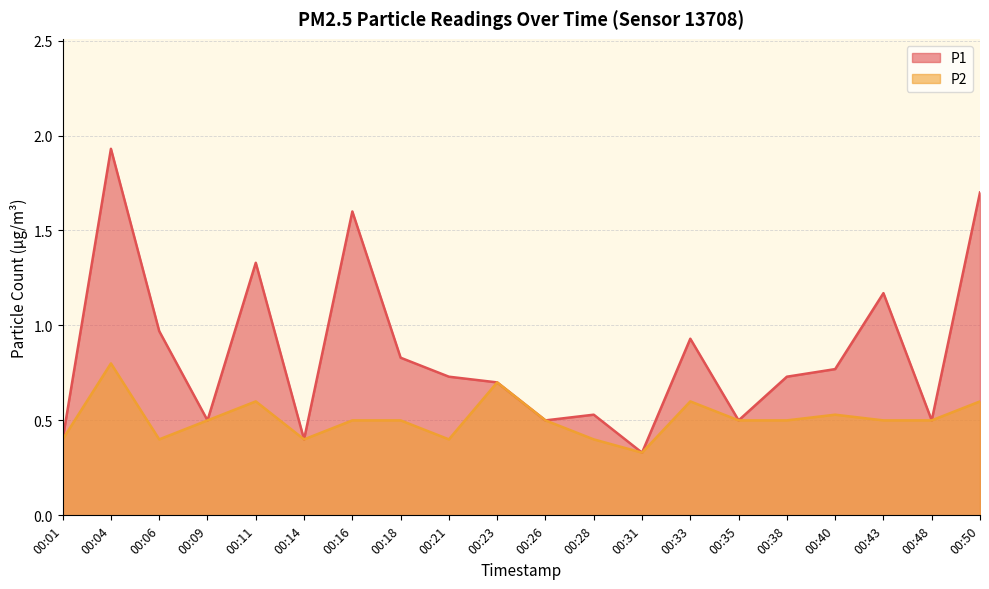

True or false: P1 and P2 cross at least once.

False